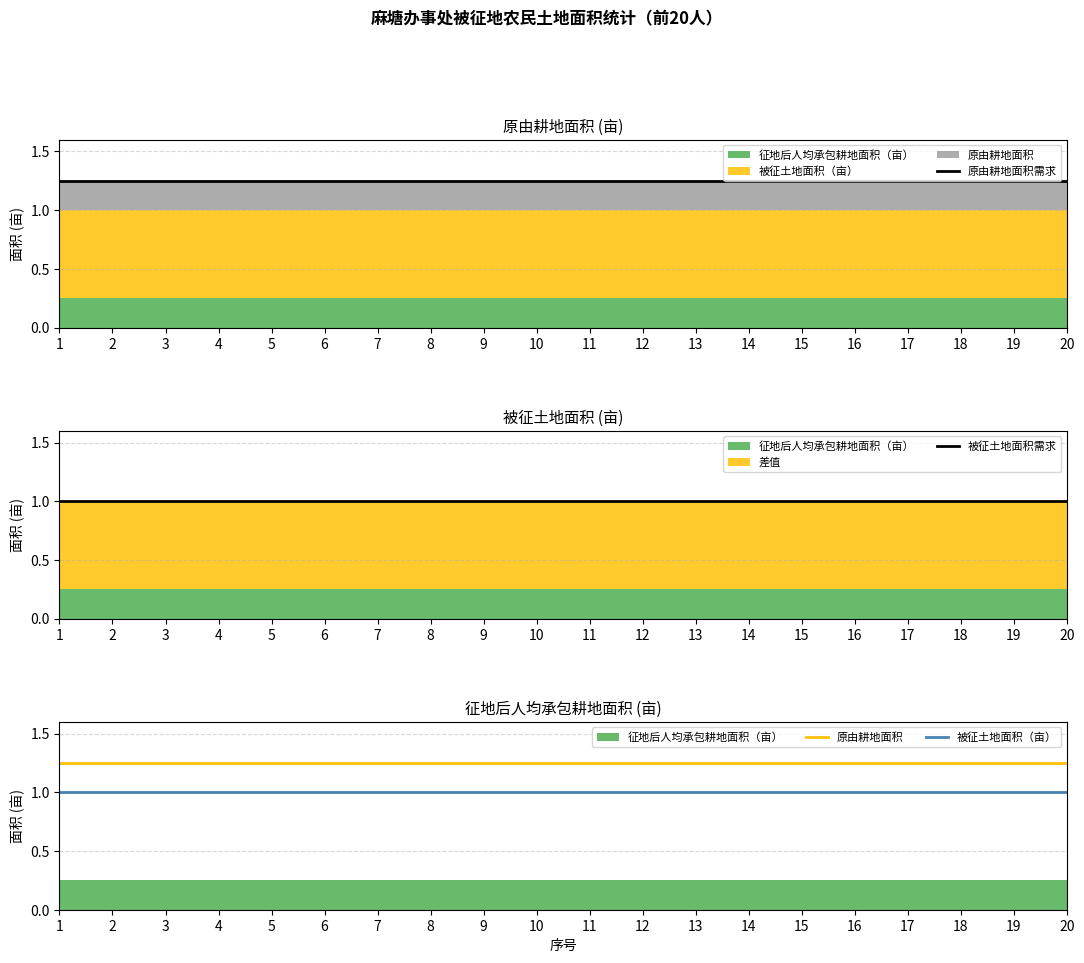

What is the total value across all series at 12?

4.5